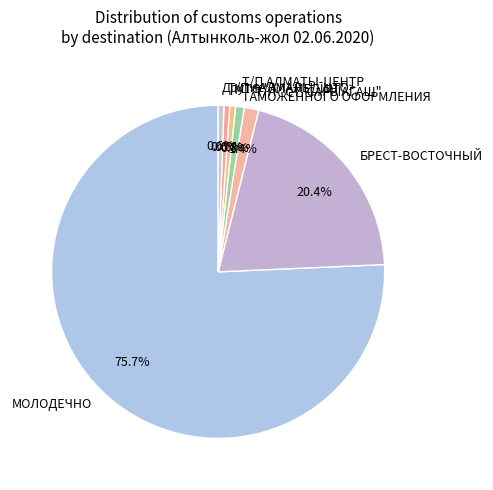

Which slice is the largest?

МОЛОДЕЧНО